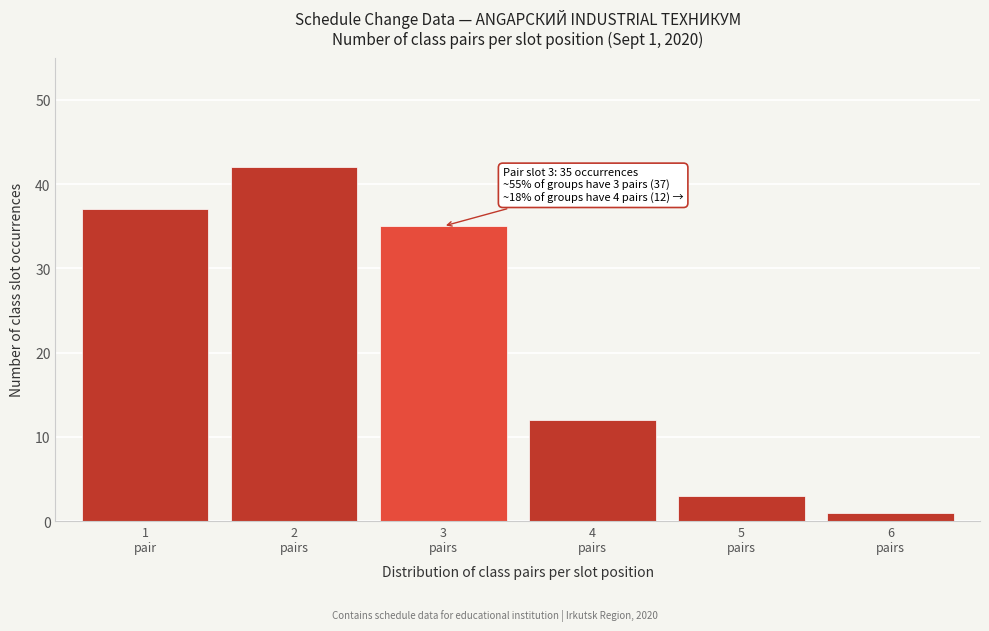

Reading left to right, what are all the values shown in this chart?

37	42	35	12	3	1